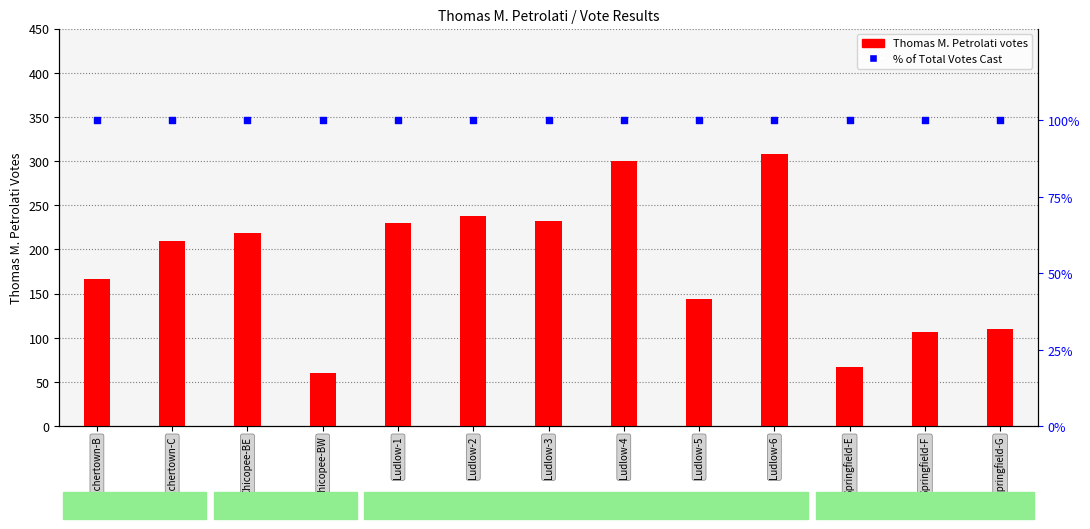

What are all the series names shown in the legend?

Thomas M. Petrolati, % of Total Votes Cast